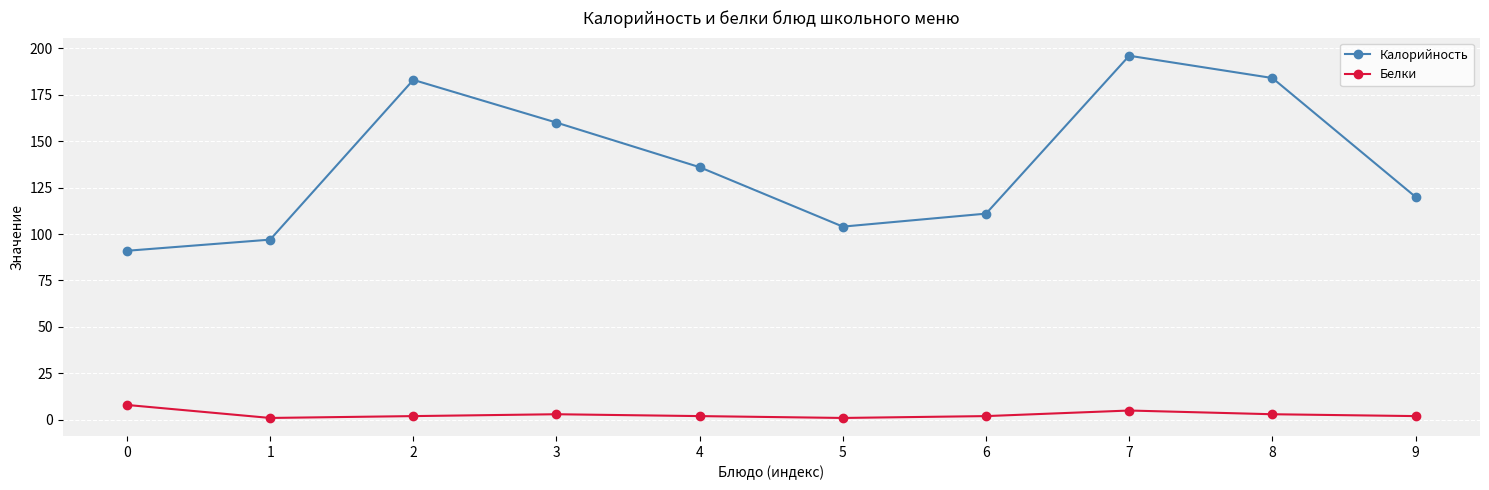

Where is Калорийность nearest to the value 143?

4